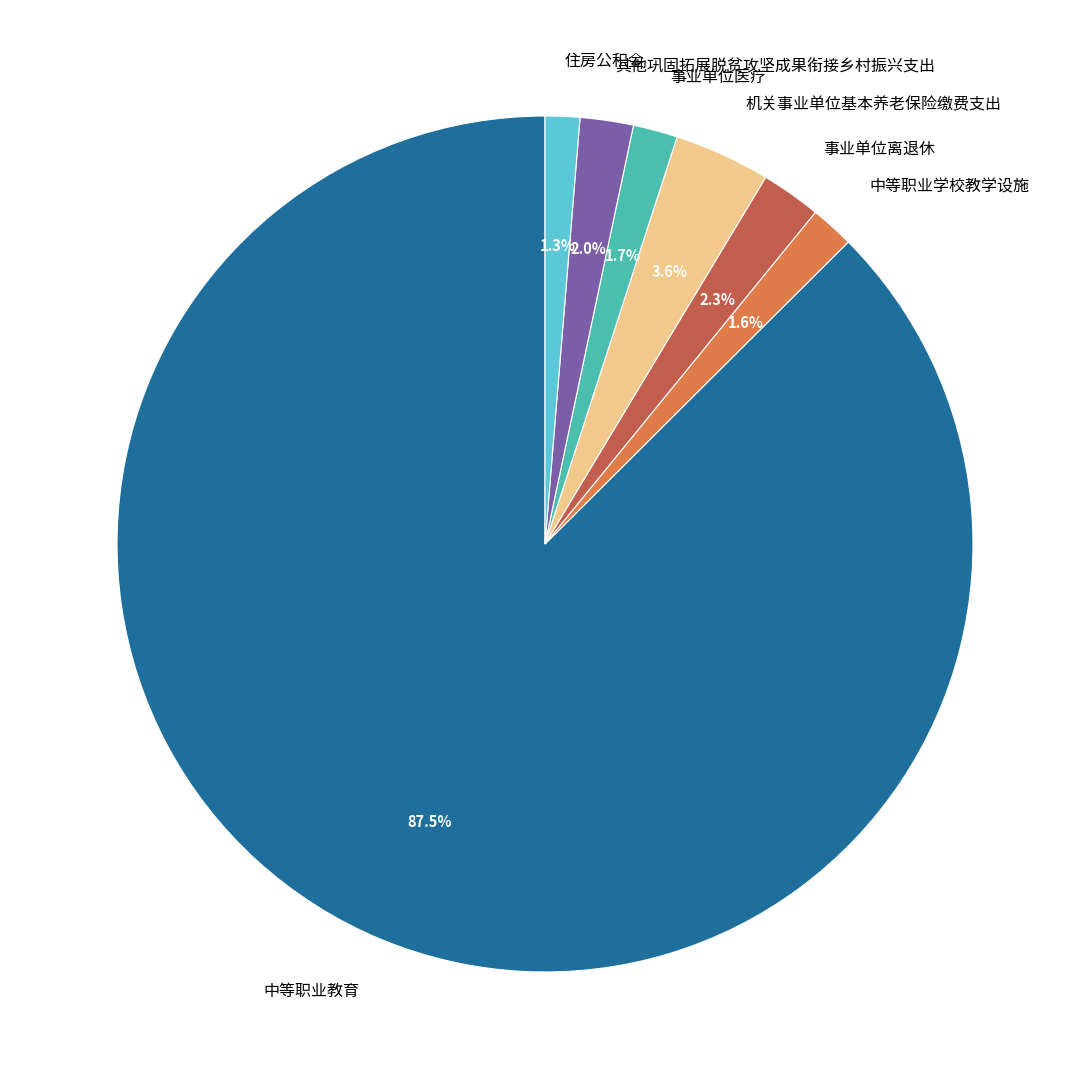

How many slices are in this pie chart?

7